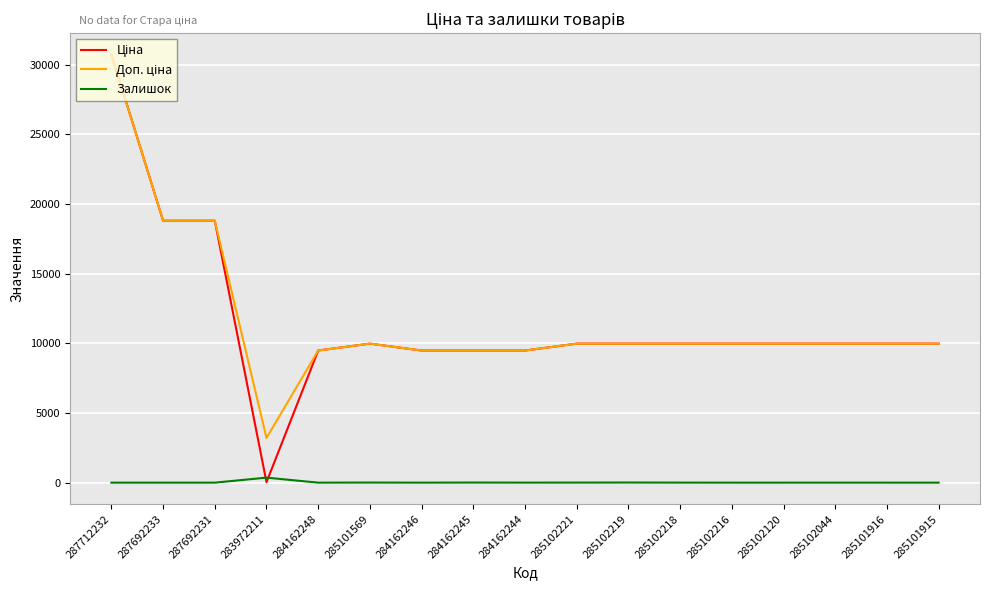

Is it true that Залишок equals 0.0 at 285101915?

True